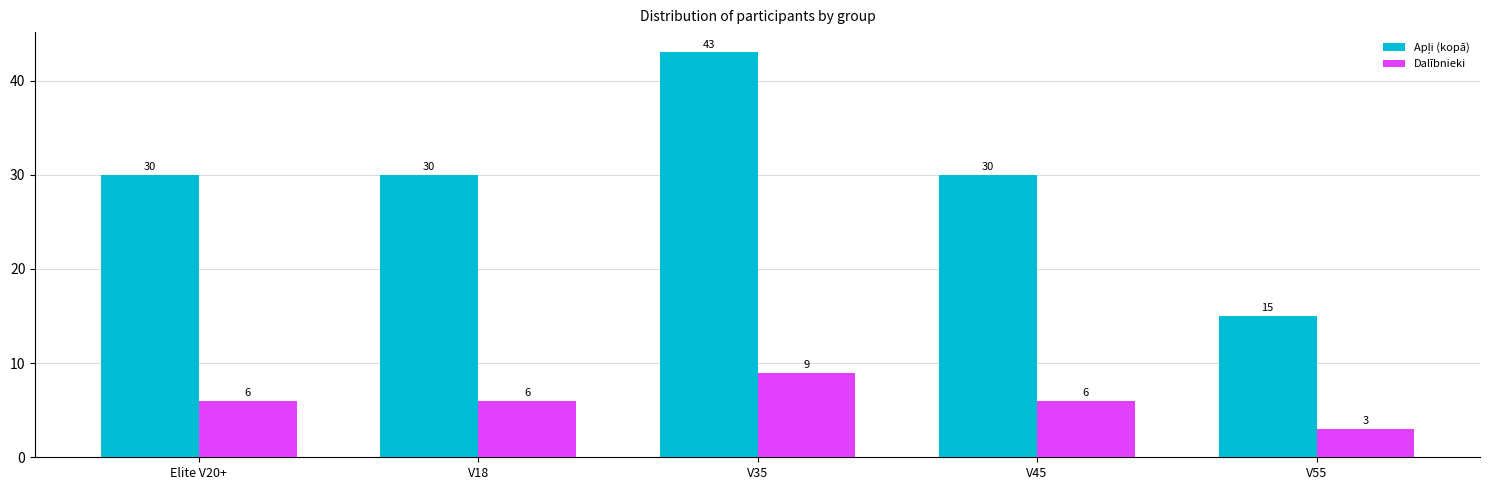

What is the smallest value displayed?

3